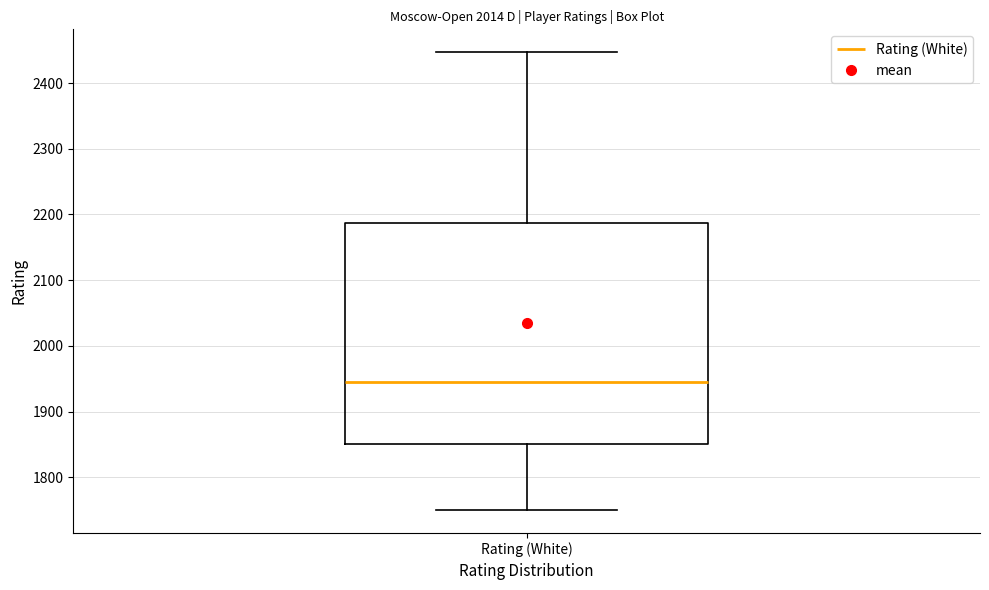

Read this box plot against the y-axis: the position of the median line, the range covered by the box, and the ends of both whiskers. The values are not printed on the chart, so give them approximately, as read against the axis.

median 1950, box 1850 to 2190, whiskers 1750 to 2450